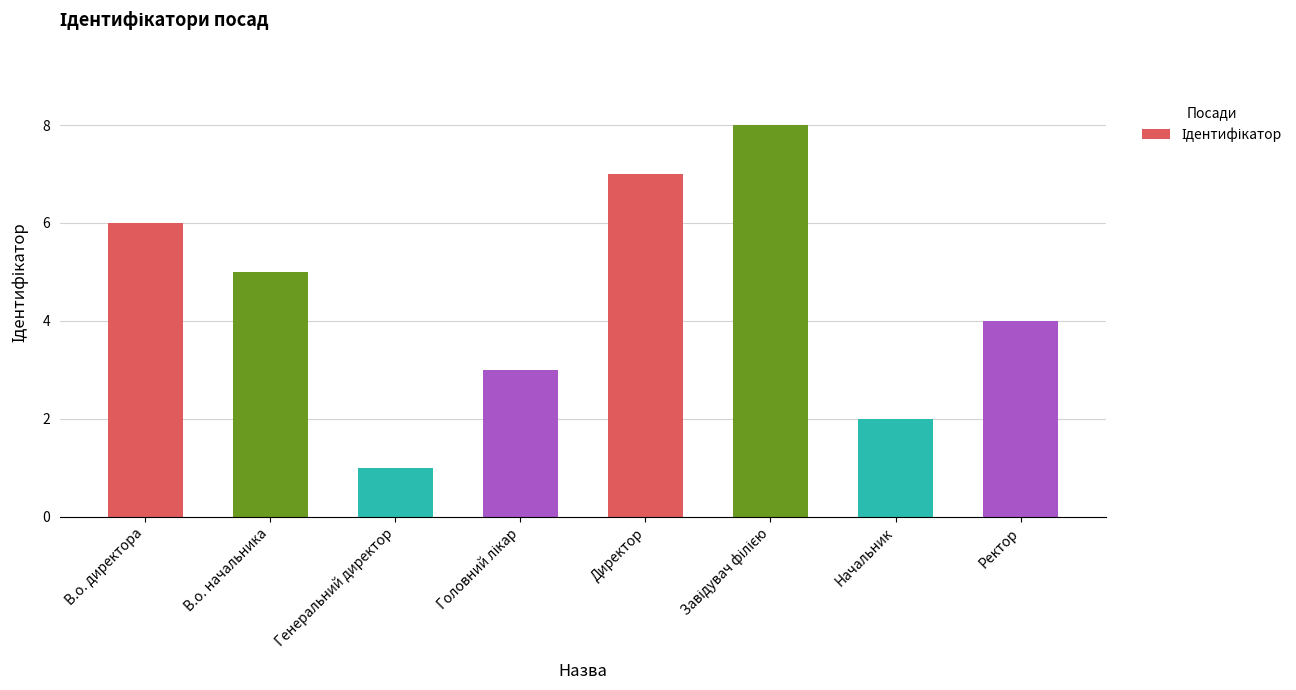

How many data points are less than 5?

4